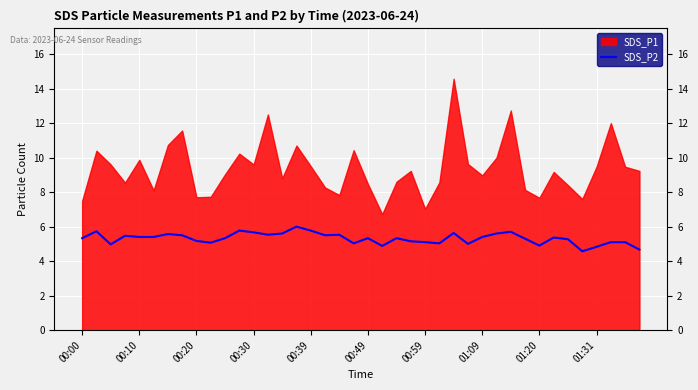

The chart shows a value of 1.0 at 39. True or false?

False